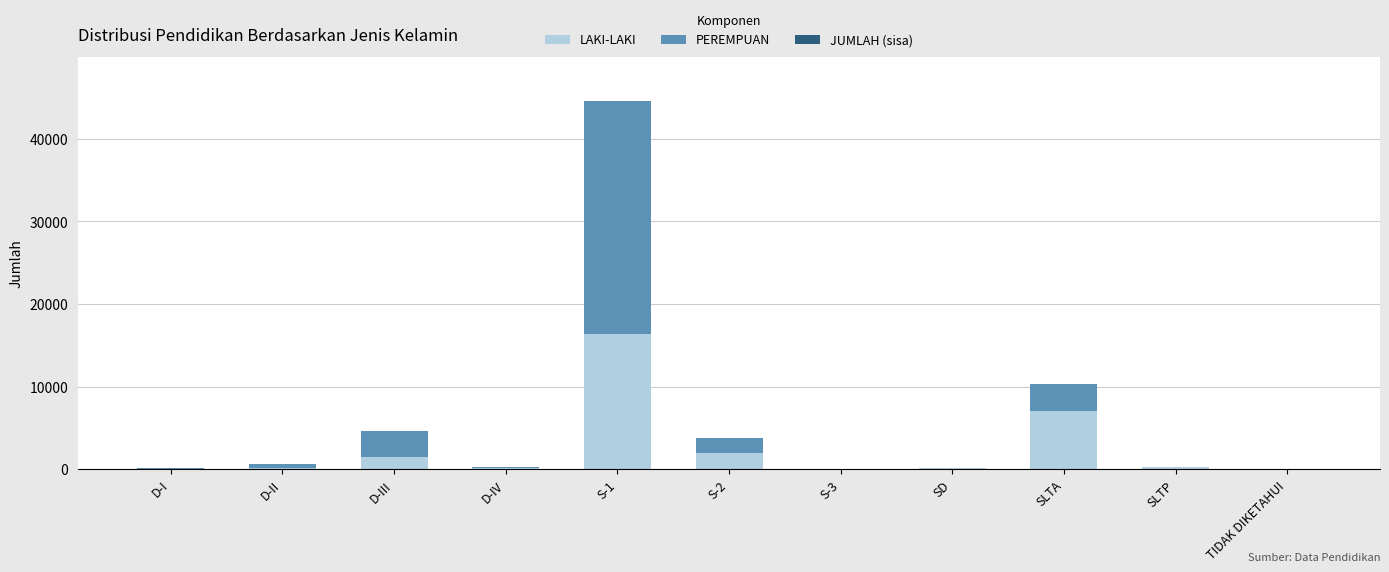

True or false: LAKI-LAKI has a value of 3808 at SLTA.

False